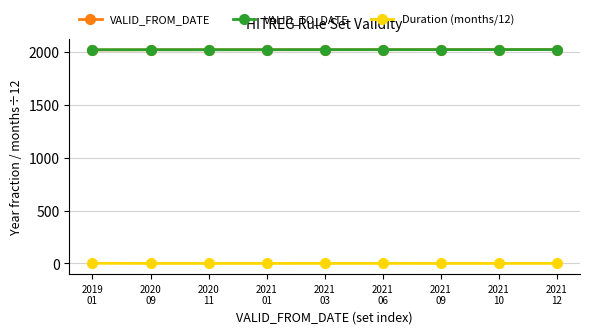

Does the chart display data point markers on the line(s)?

Yes